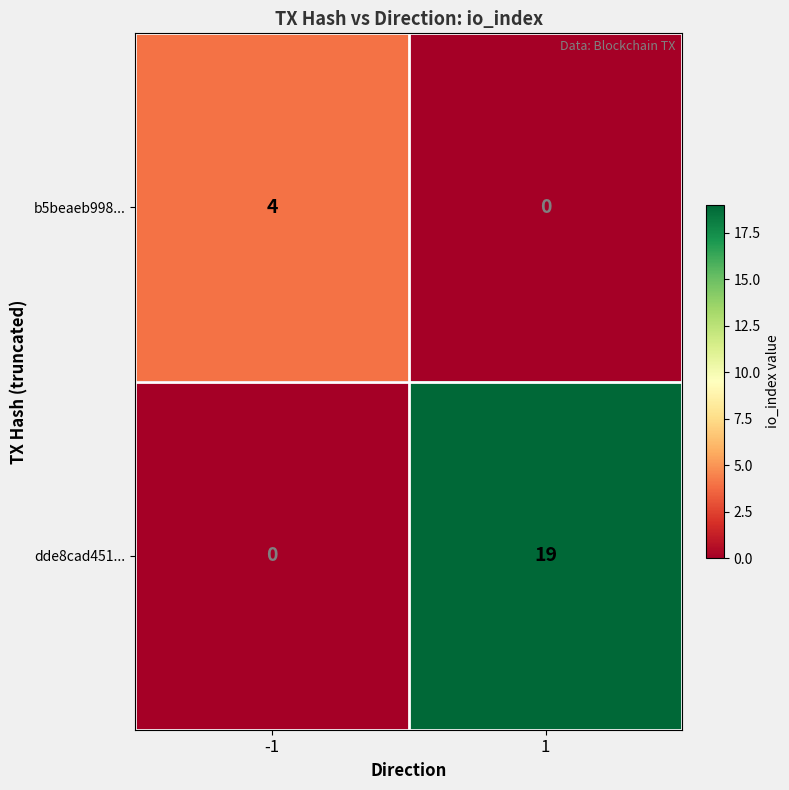

What is the greatest value displayed?

19